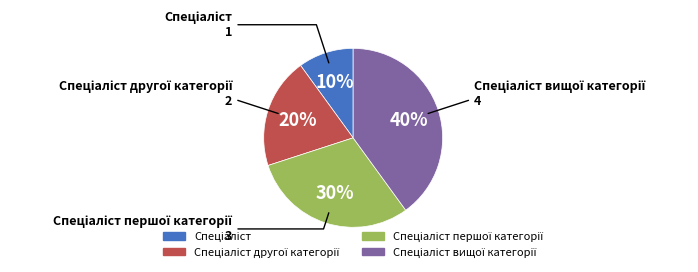

Does any single category account for the majority?

No